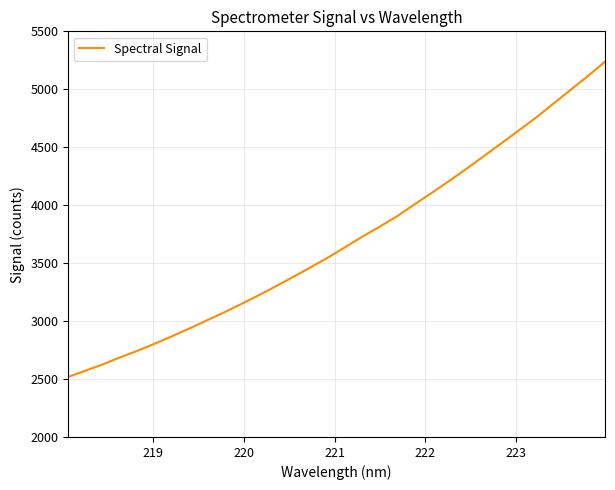

What is the maximum value shown in the chart?

5238.3